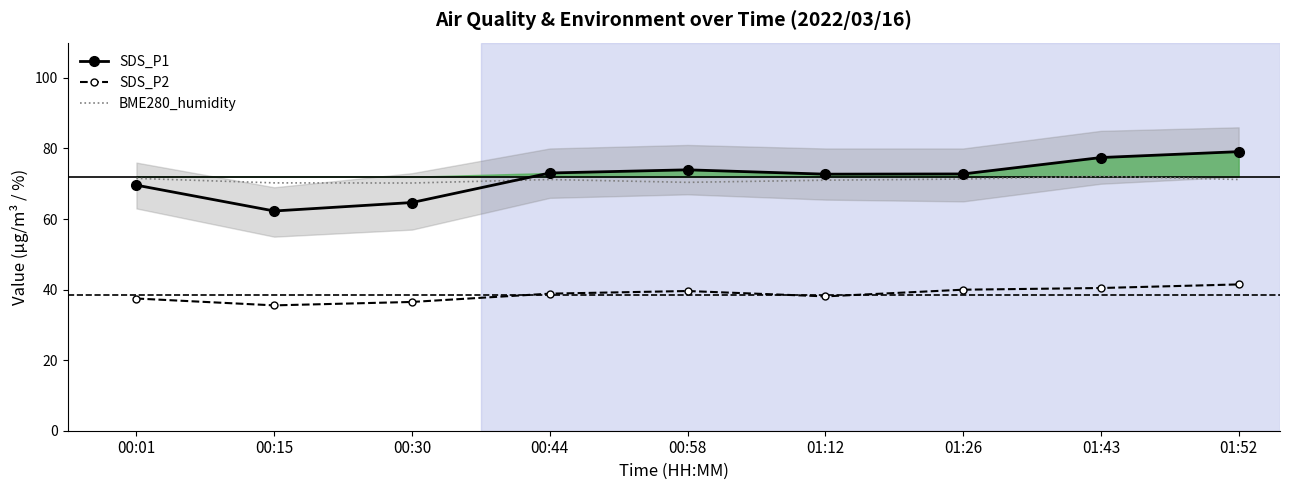

At which category does SDS_P1 reach its first local peak?

00:58